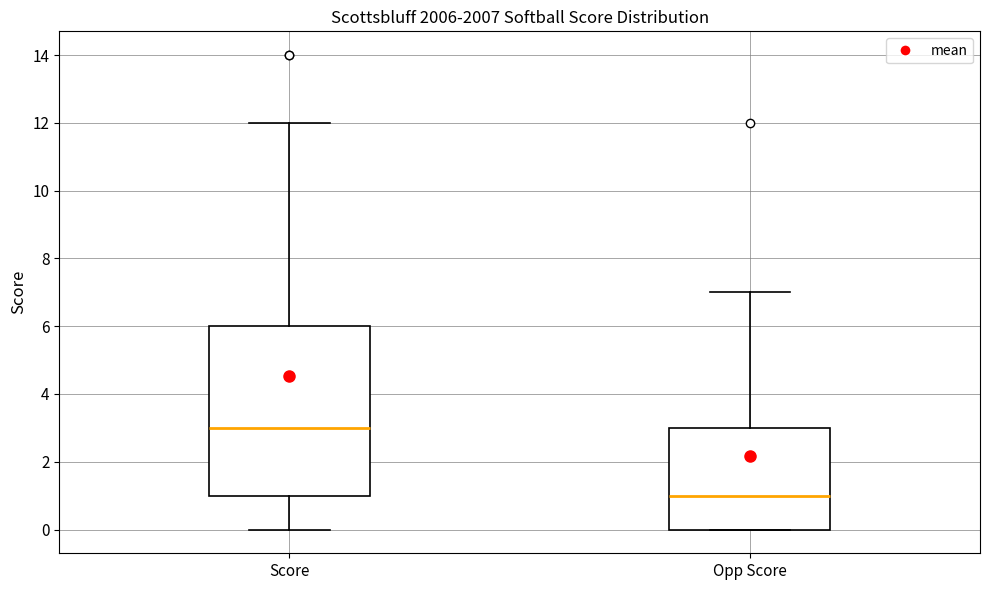

Reading left to right, read every box against the y-axis: the position of its median line, the range the box covers, and the ends of its whiskers. The values are not printed on the chart, so give them approximately, as read against the axis.

Score: median 3, box 1 to 6, whiskers 0 to 12
Opp Score: median 1, box 0 to 3, whiskers 0 to 7